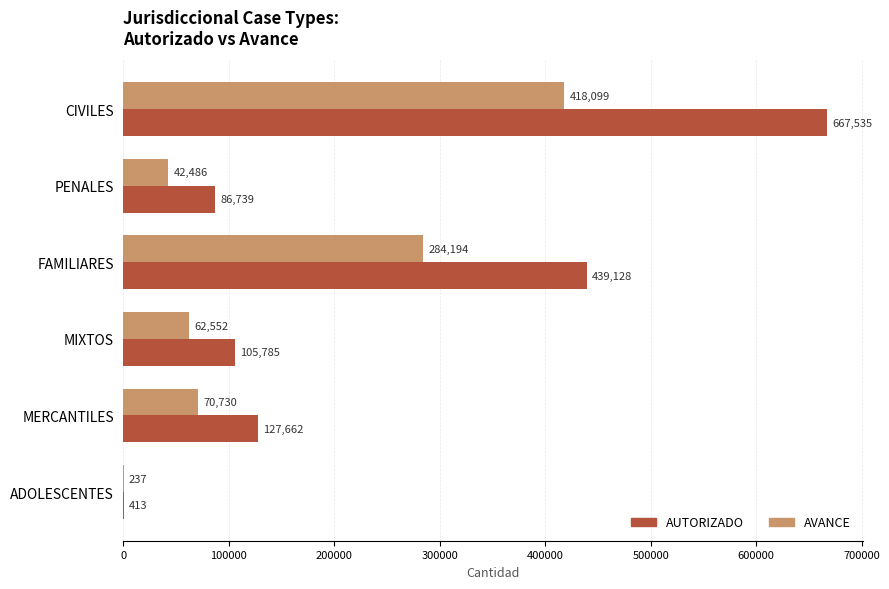

The AUTORIZADO series shows 439128 at FAMILIARES. True or false?

True